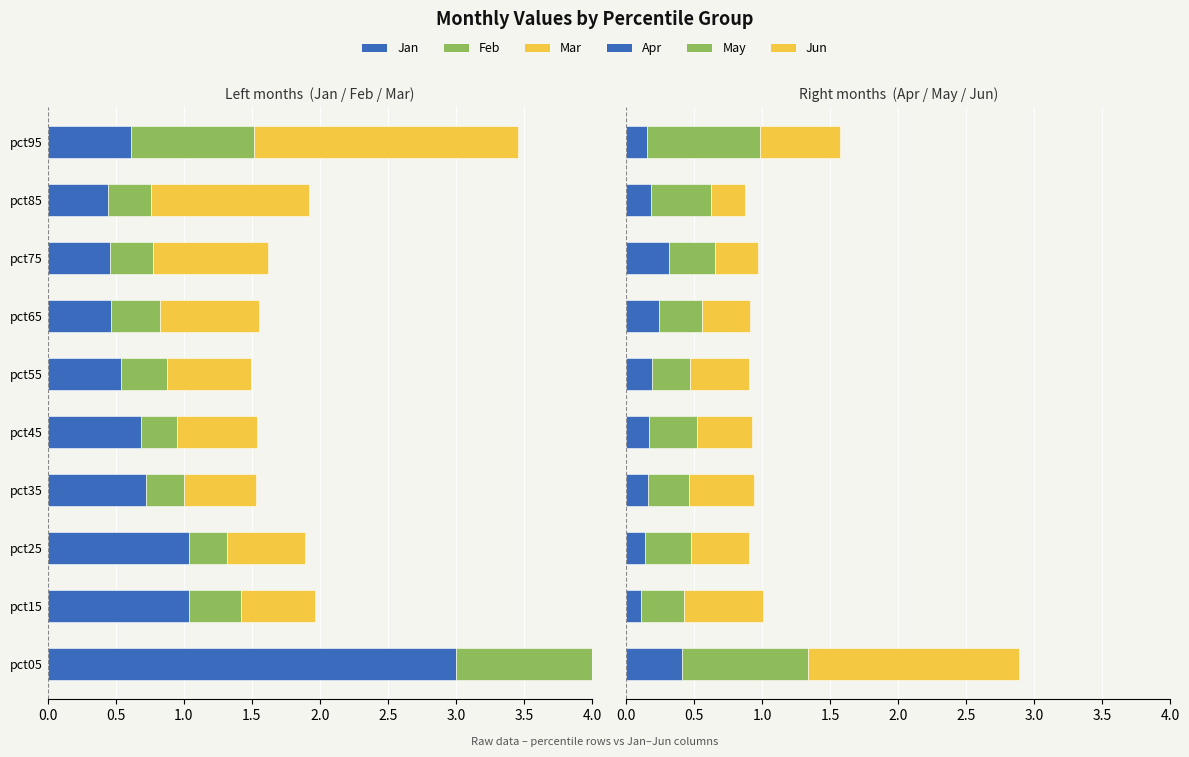

Is it true that May equals 0.3 at pct75?

True